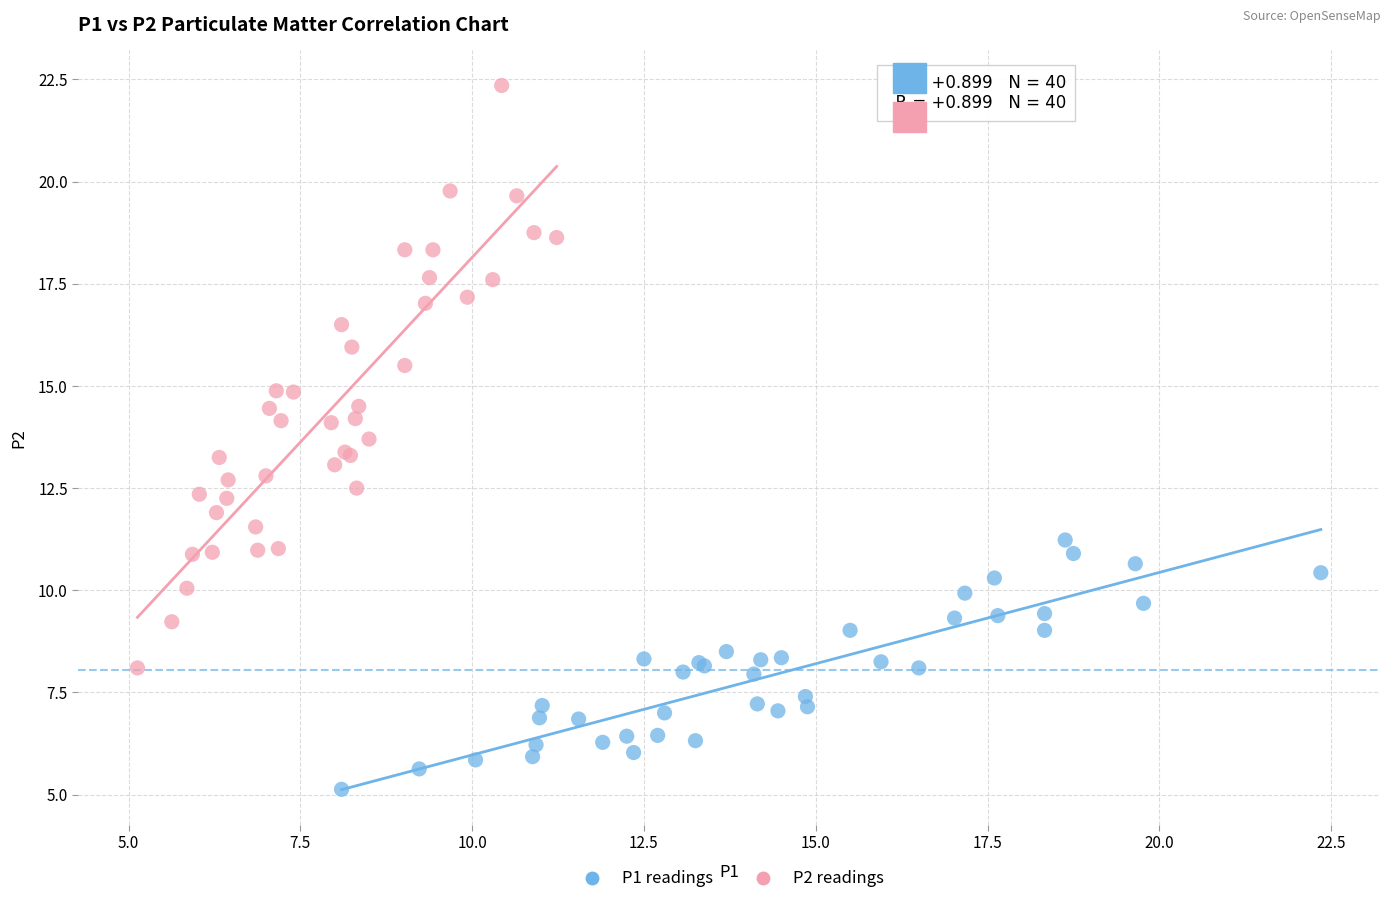

Which series reaches the minimum Y coordinate?

P1 readings